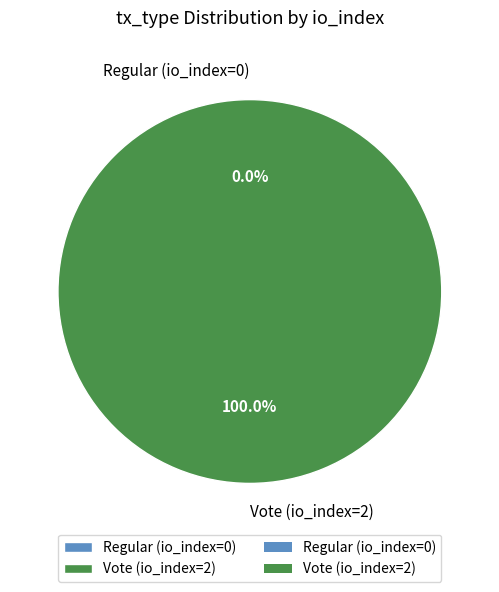

To the nearest percent, what portion does Vote (io_index=2) represent?

100%